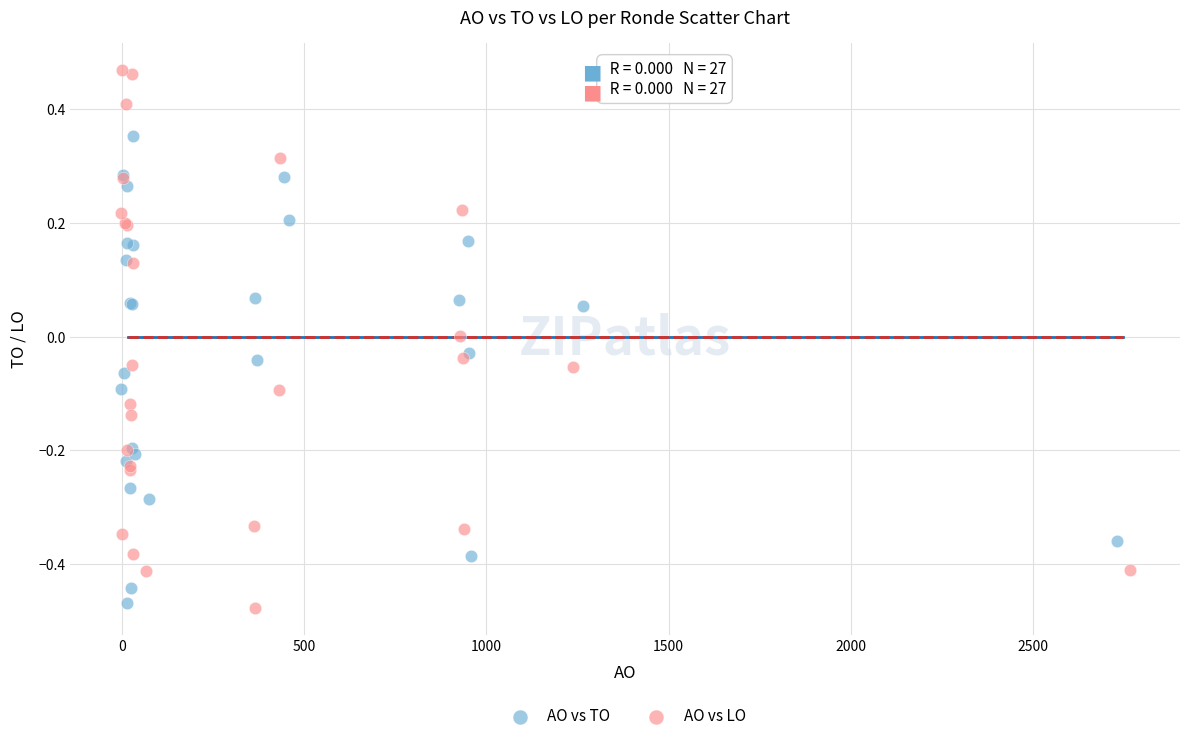

Which series has the widest spread of Y values?

AO vs LO